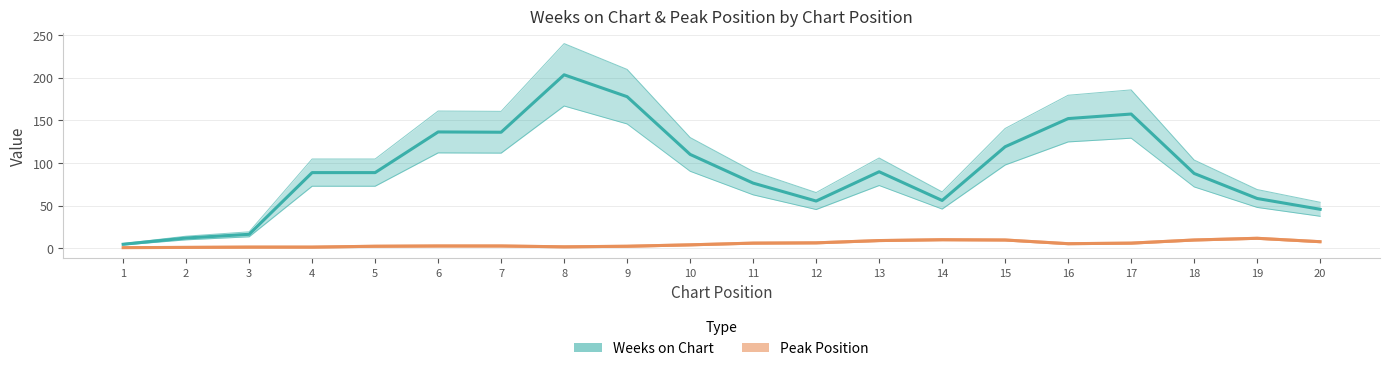

What is the value of the Weeks on Chart point at the 2nd from the left?

12.0